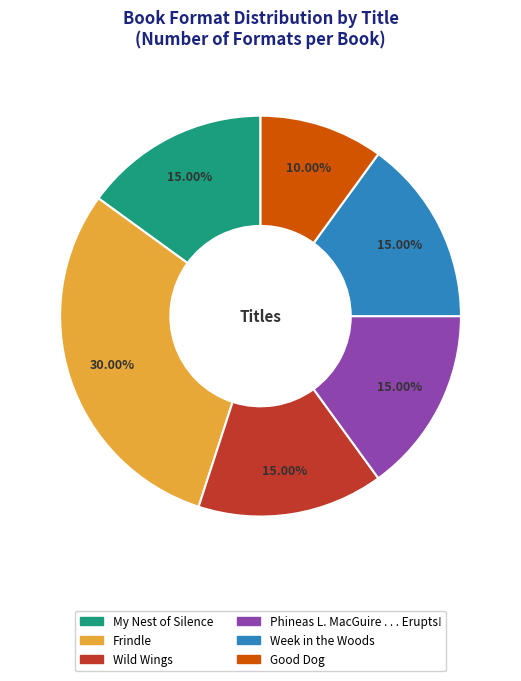

To the nearest percent, what is the average slice percentage?

17%